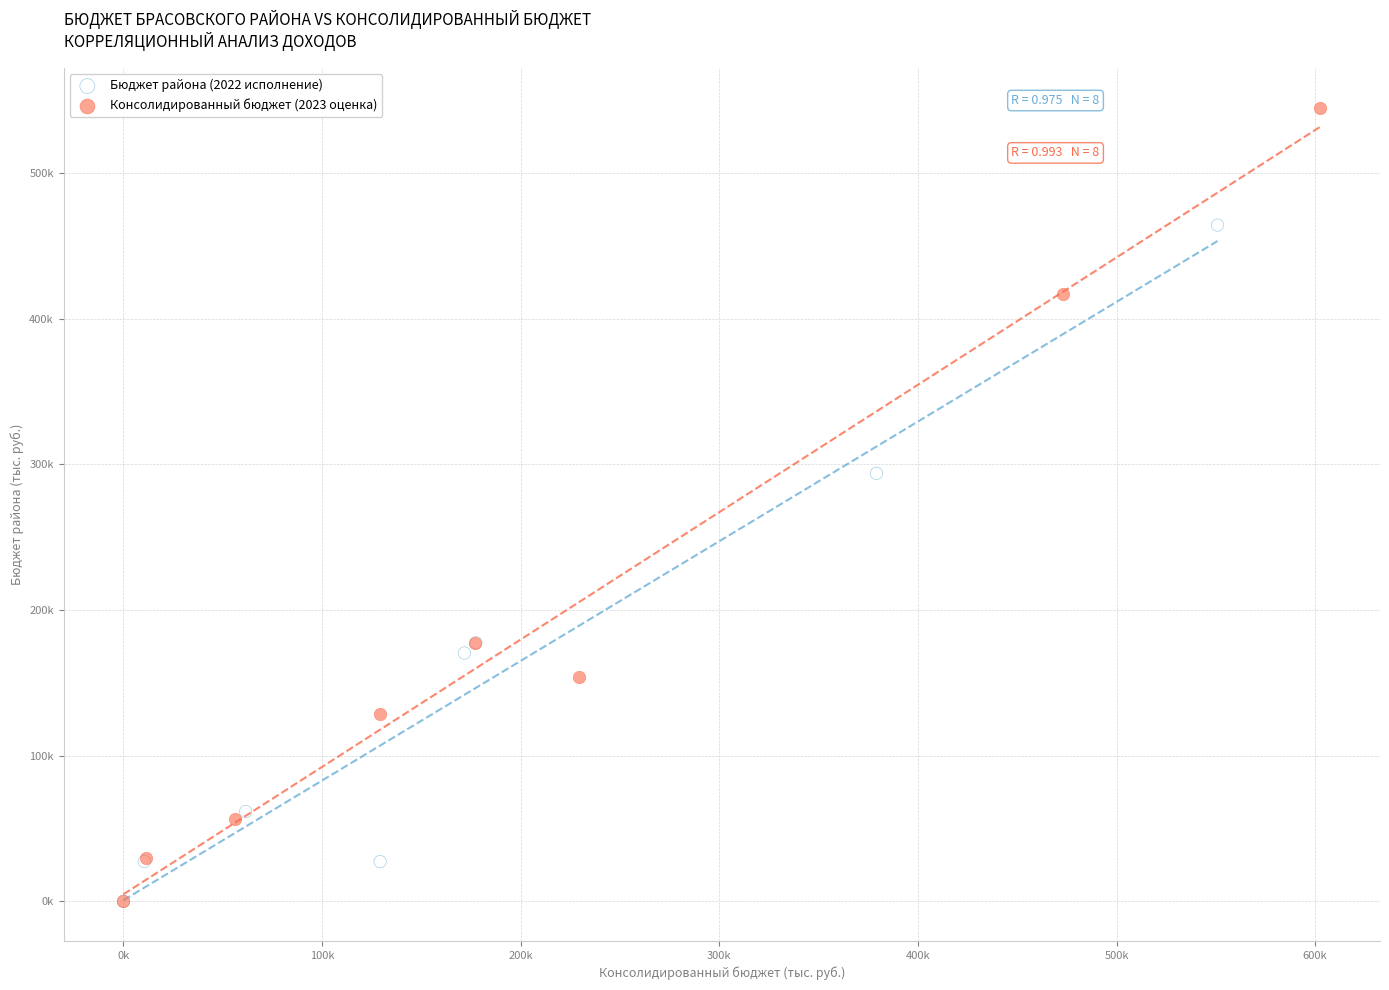

What are all the series names shown in the legend?

Бюджет района (2022 исполнение), Консолидированный бюджет (2023 оценка)